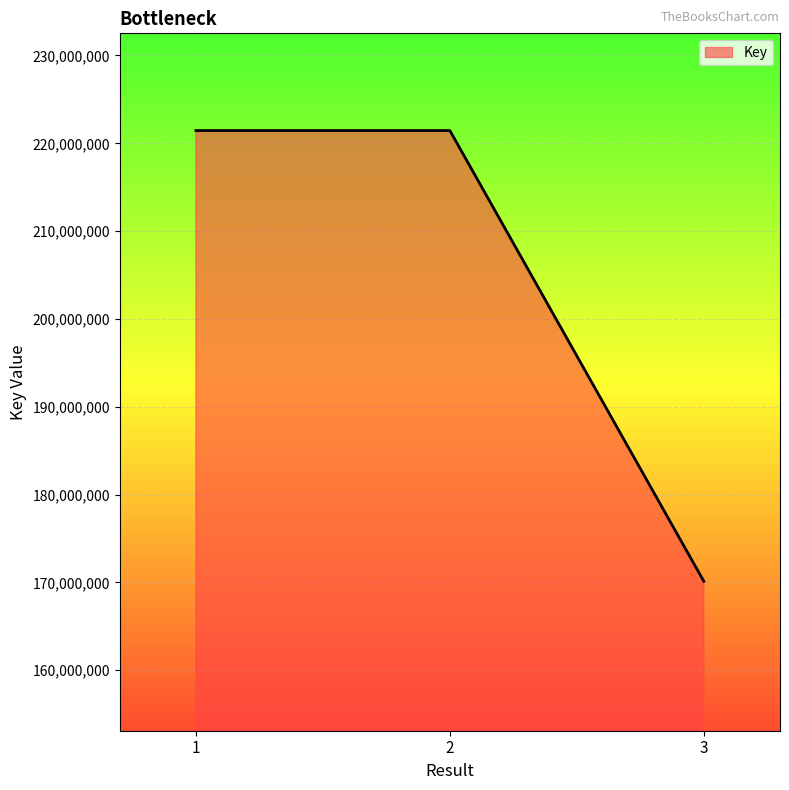

How many categories are shown in the chart?

3